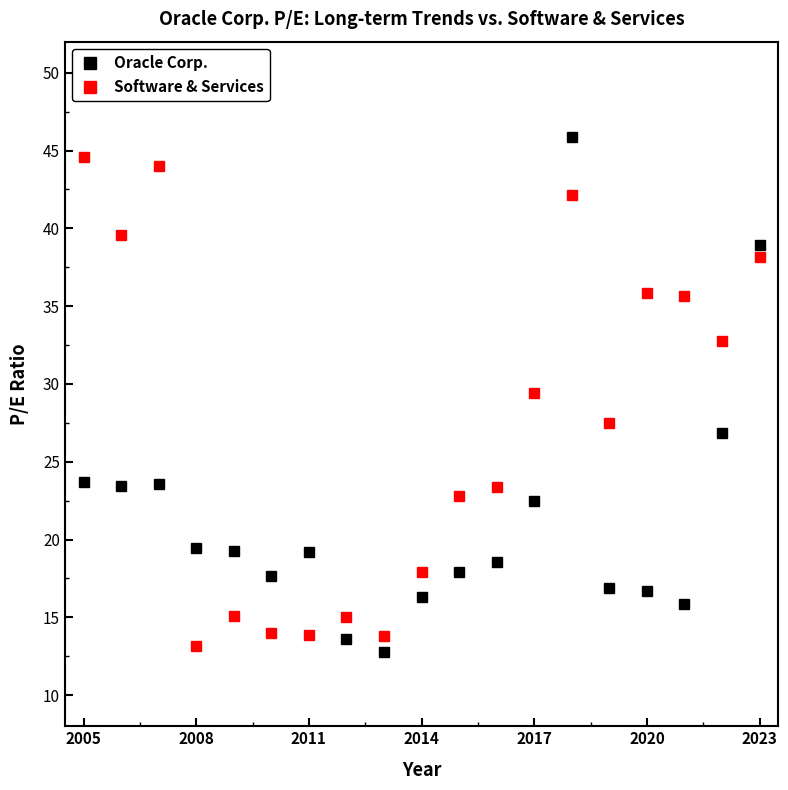

What is the minimum value shown in the chart?

12.8